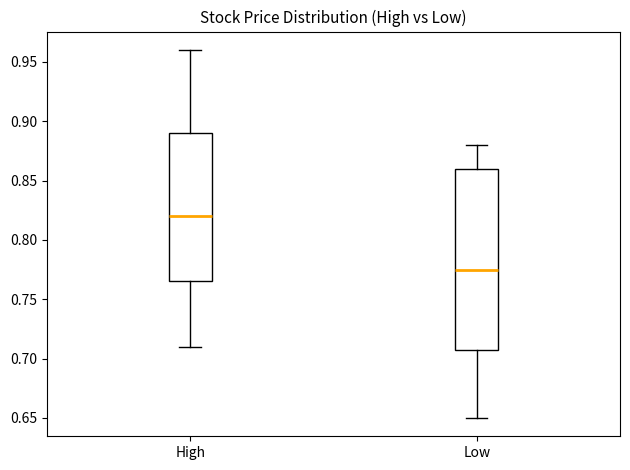

Which box is the tallest, from its lower edge to its upper edge?

Low